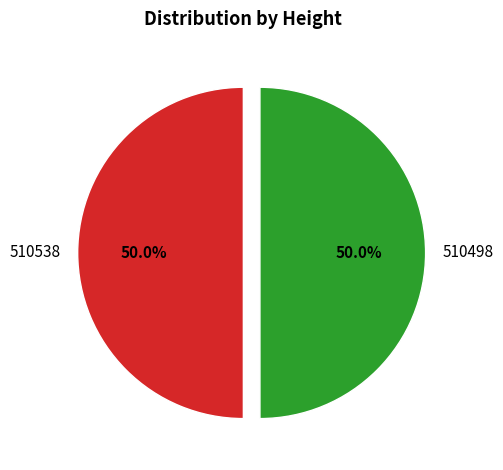

Do 510498 and 510538 together represent more than half of the pie?

Yes